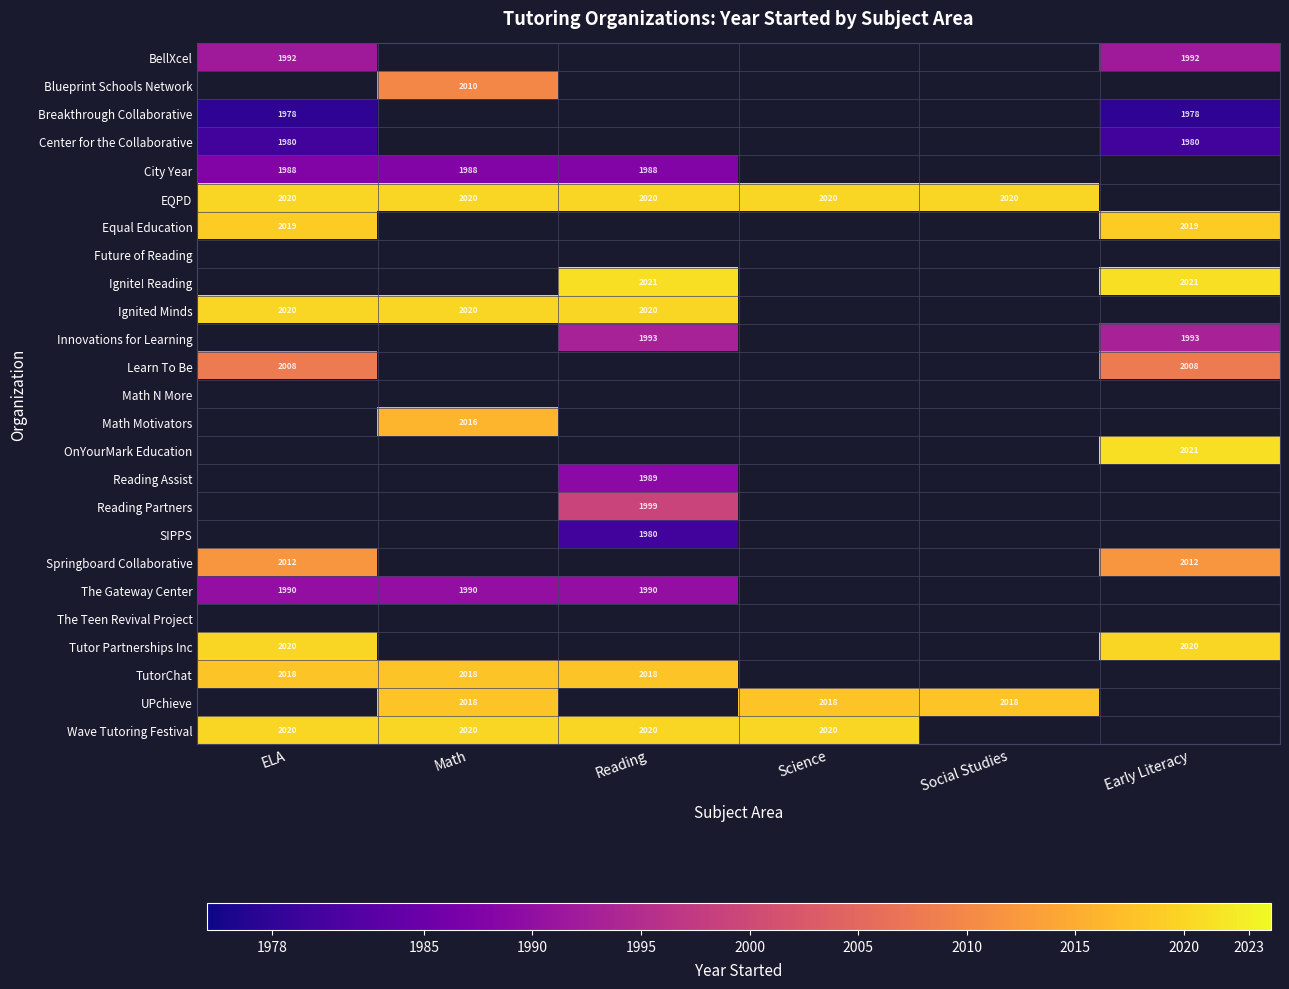

The value of The Gateway Center at Math is 1230. True or false?

False